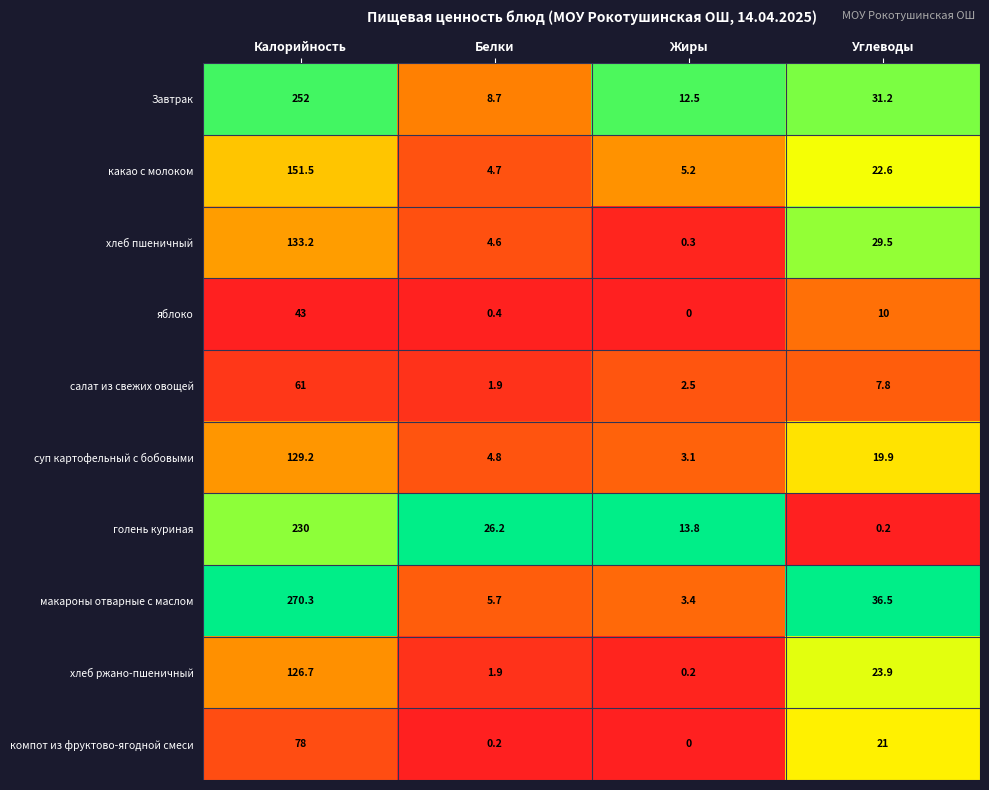

What is the maximum value shown in the chart?

270.3